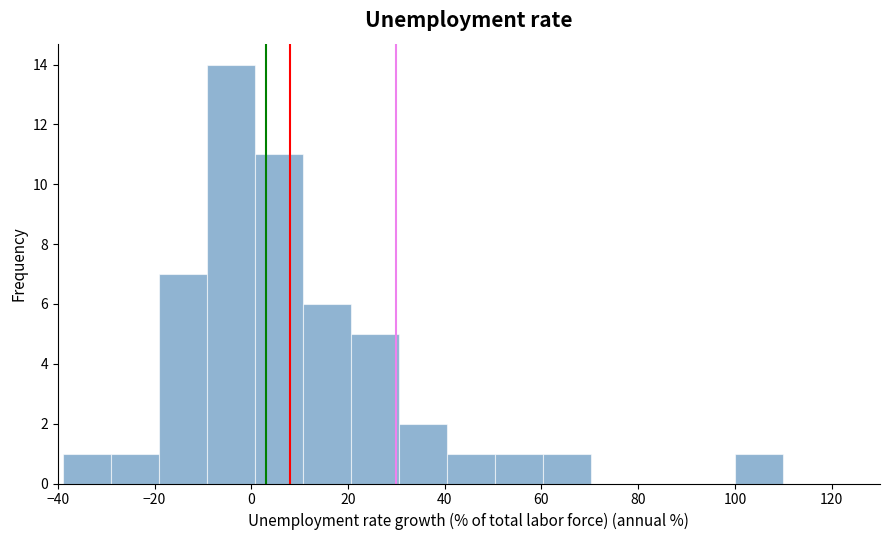

Reading left to right, transcribe this chart: for each bar, give the range it covers on the x-axis and its height. Neither the bar edges nor the heights are printed on the chart, so give them approximately, as read against the axes.

-38 to -30: 1
-30 to -20: 1
-20 to -10: 7
-10 to 0: 14
0 to 10: 11
10 to 20: 6
20 to 30: 5
30 to 40: 2
40 to 50: 1
50 to 60: 1
60 to 70: 1
70 to 80: 0
80 to 90: 0
90 to 100: 0
100 to 110: 1